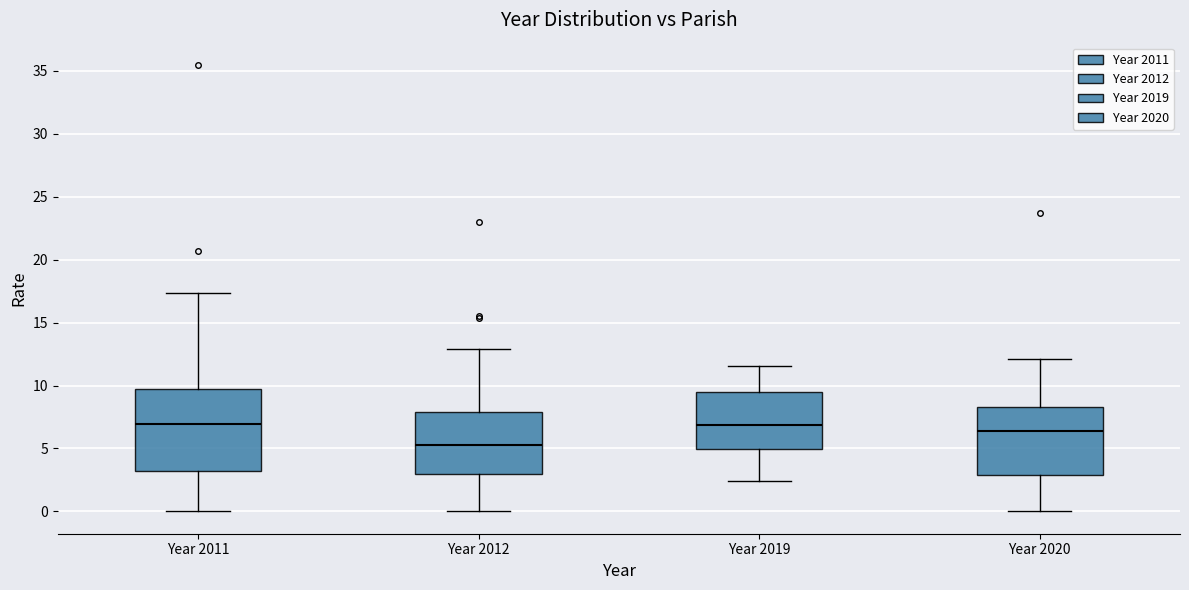

Where does the median line of the box for Year 2012 sit on the y-axis? The values are not printed on the chart, so give them approximately, as read against the axis.

5.5